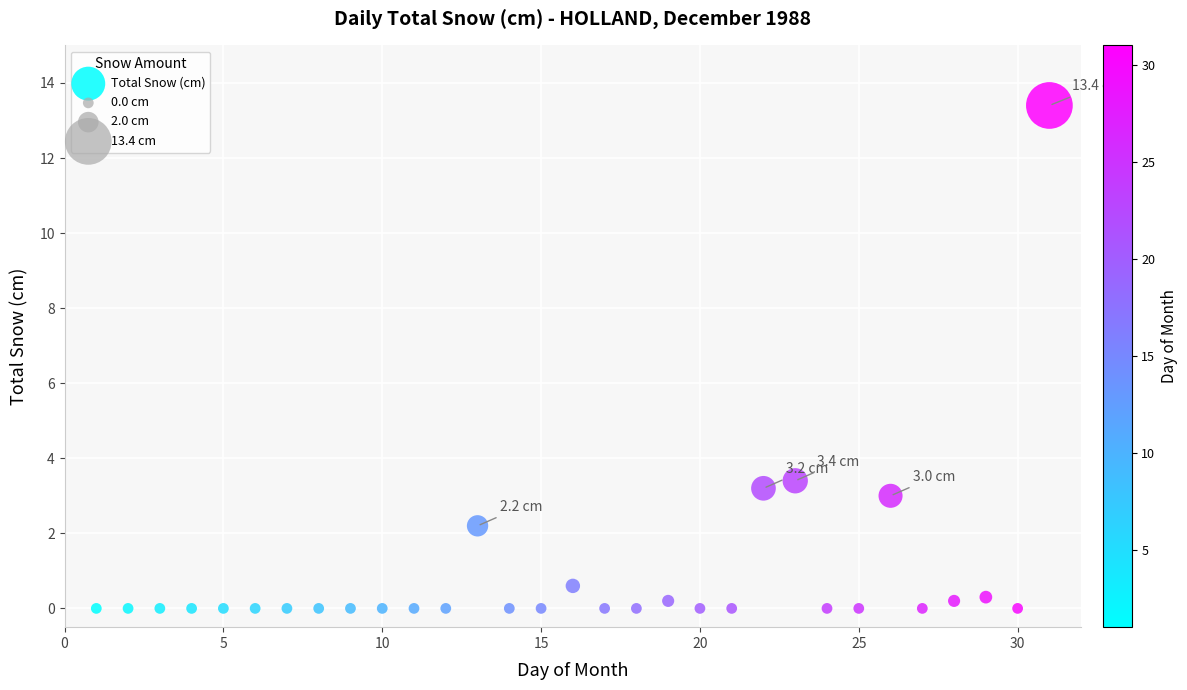

What is the range of X values (max minus min)?

30.0